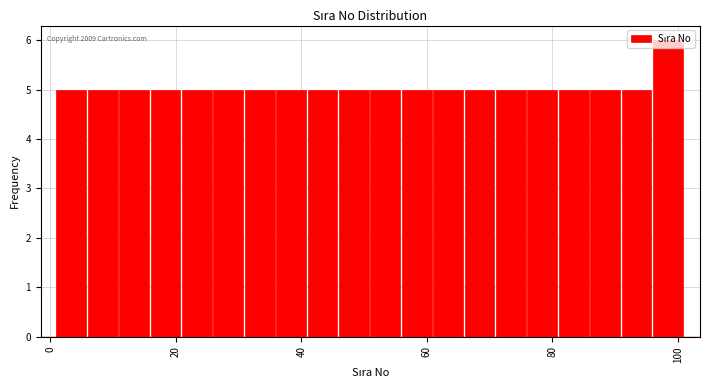

Read against the x-axis, roughly where is the centre of the tallest bar?

98